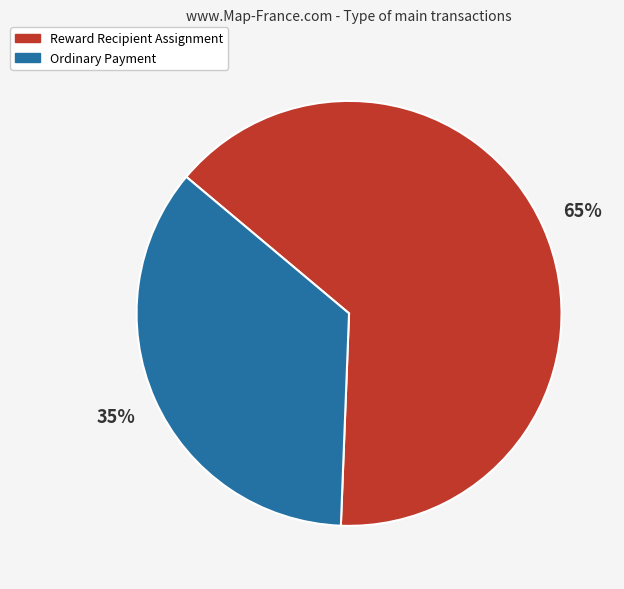

To the nearest percent, what is the average slice percentage?

50%